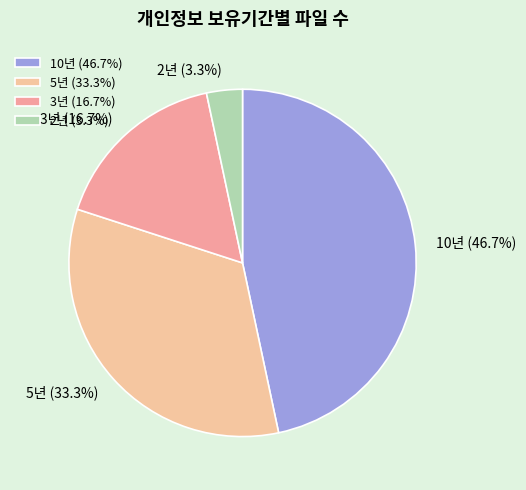

How many slices are in this pie chart?

4